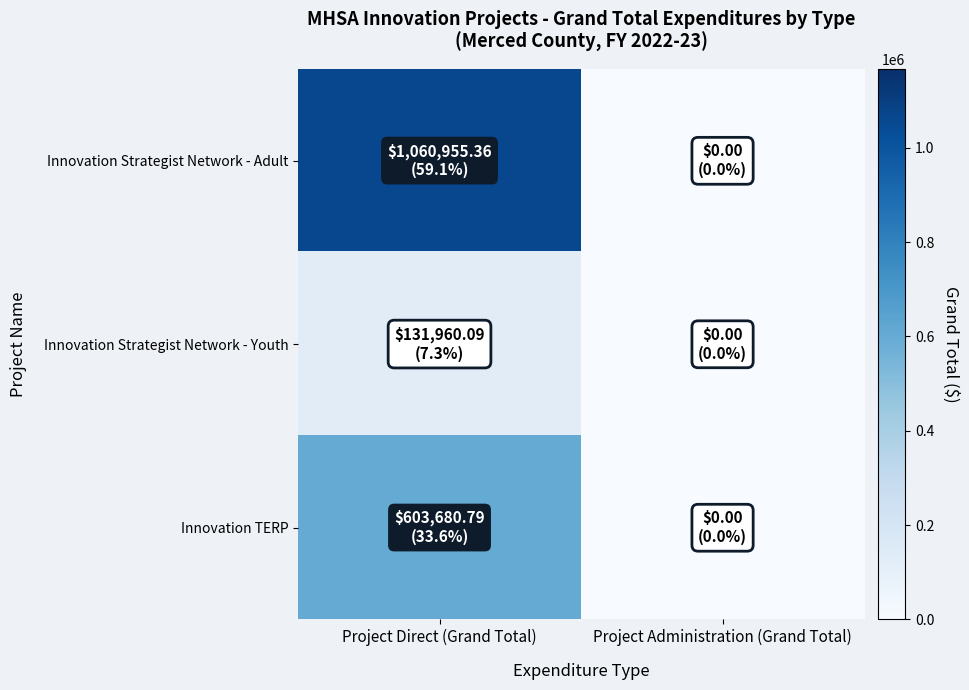

At how many categories does at least one series exceed 727177?

1